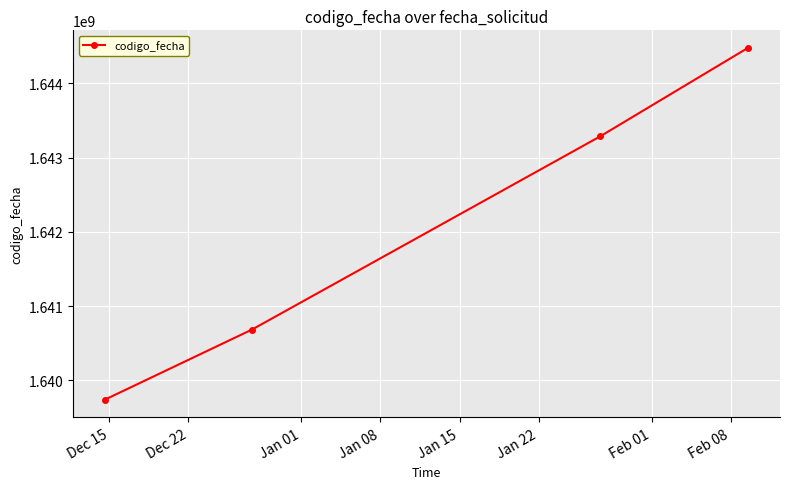

What is the greatest value displayed?

1644475837